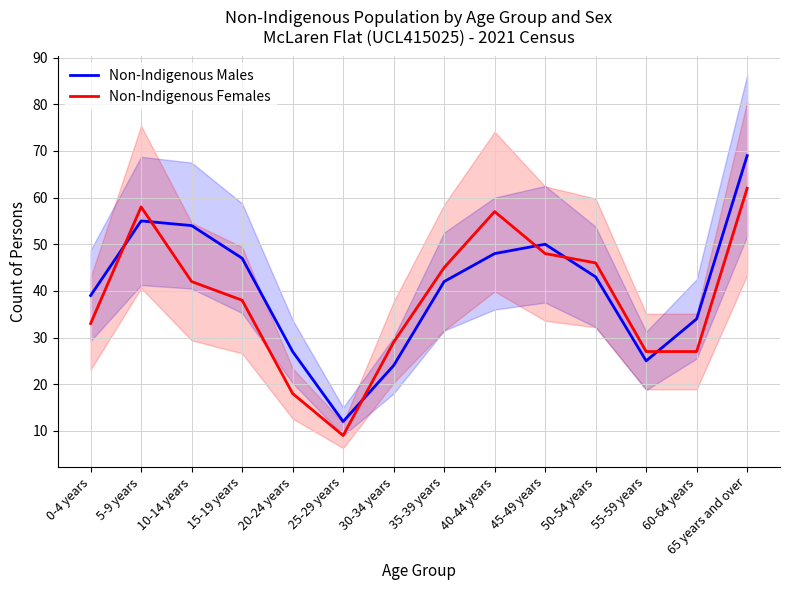

At which category does Non-Indigenous Females reach its first local peak?

5-9 years